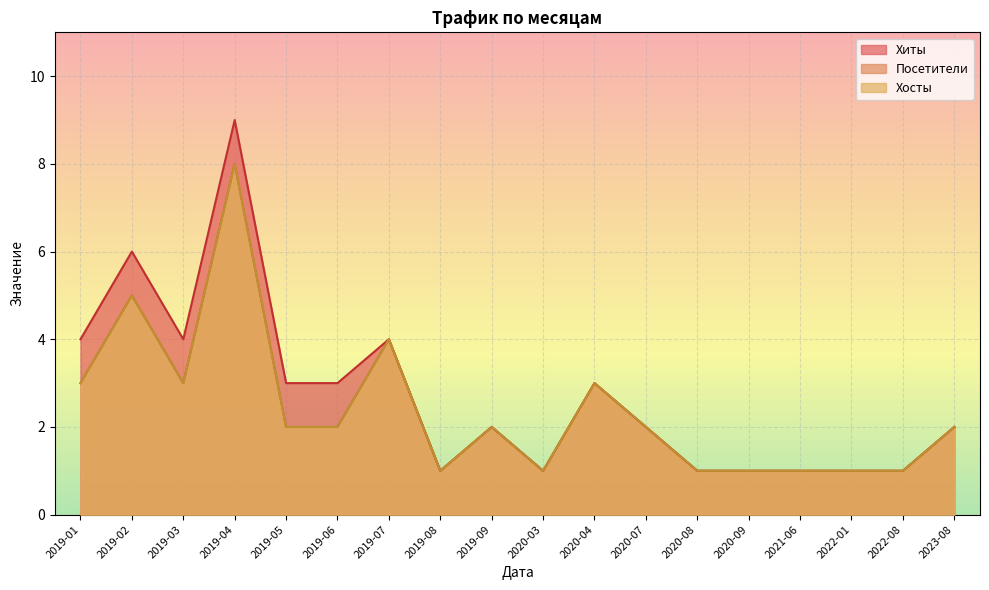

The Хосты series shows 1 at 2019-05. True or false?

False